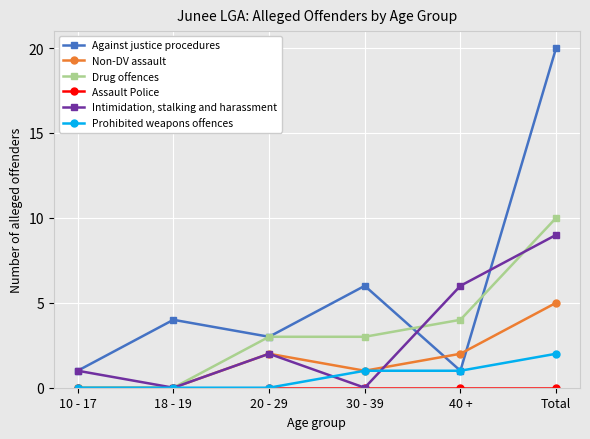

At which category does Non-DV assault reach its first local peak?

20 - 29